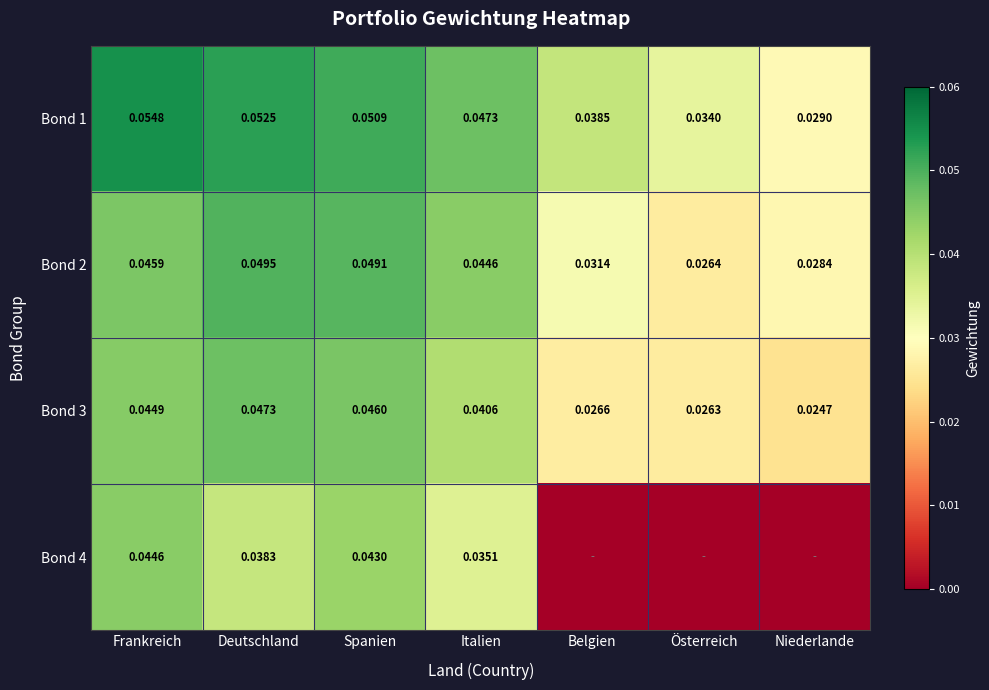

At which label is Bond 2 closest to 0?

Österreich